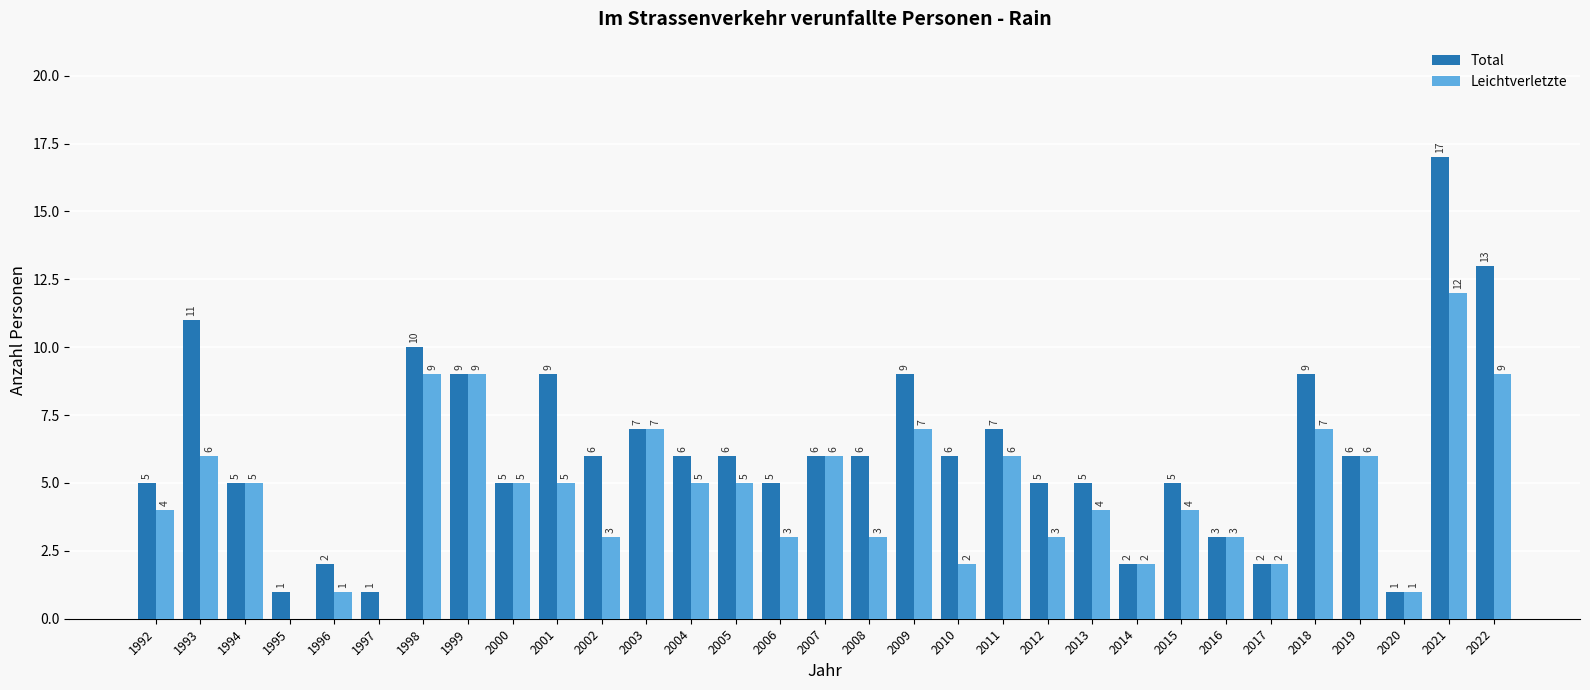

Is the value of Leichtverletzte at 2008 greater than the value of Total at 2015?

No